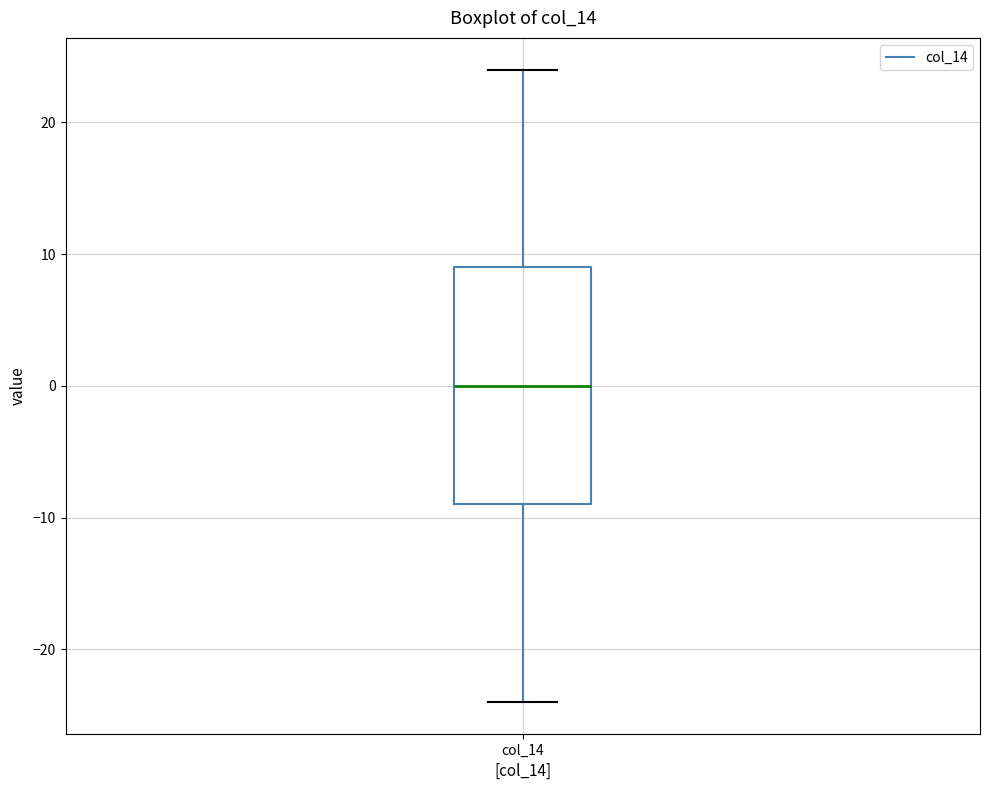

Where does the upper whisker of the box for col_14 end on the y-axis? The values are not printed on the chart, so give them approximately, as read against the axis.

24